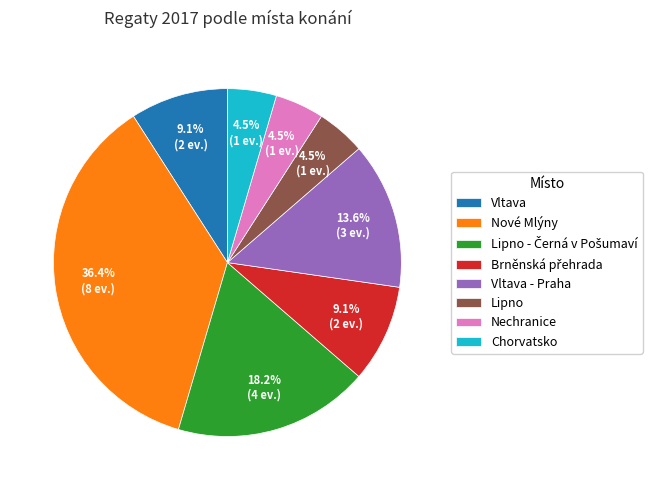

True or false: Lipno accounts for 19% of the total.

False